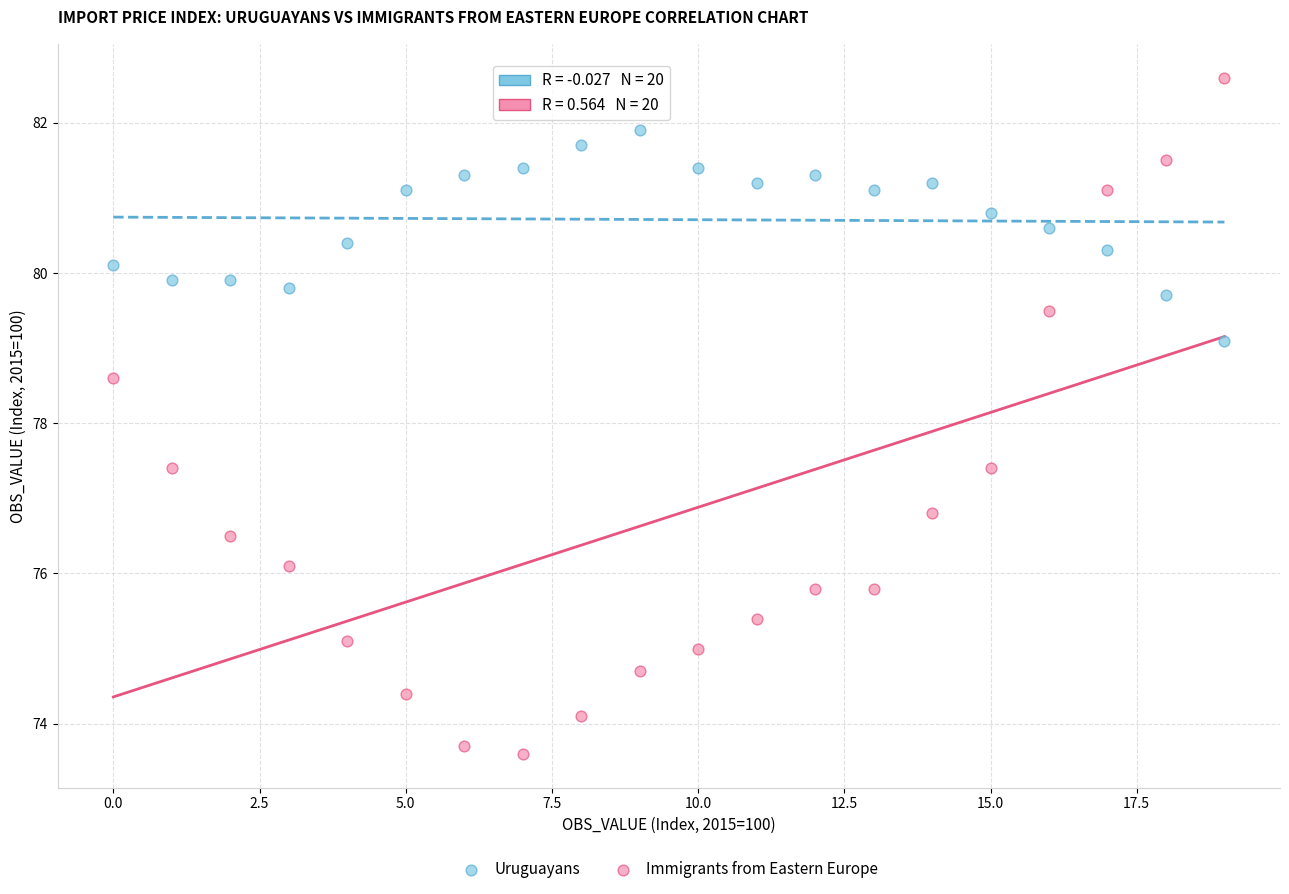

Which series reaches the maximum Y coordinate?

Immigrants from Eastern Europe